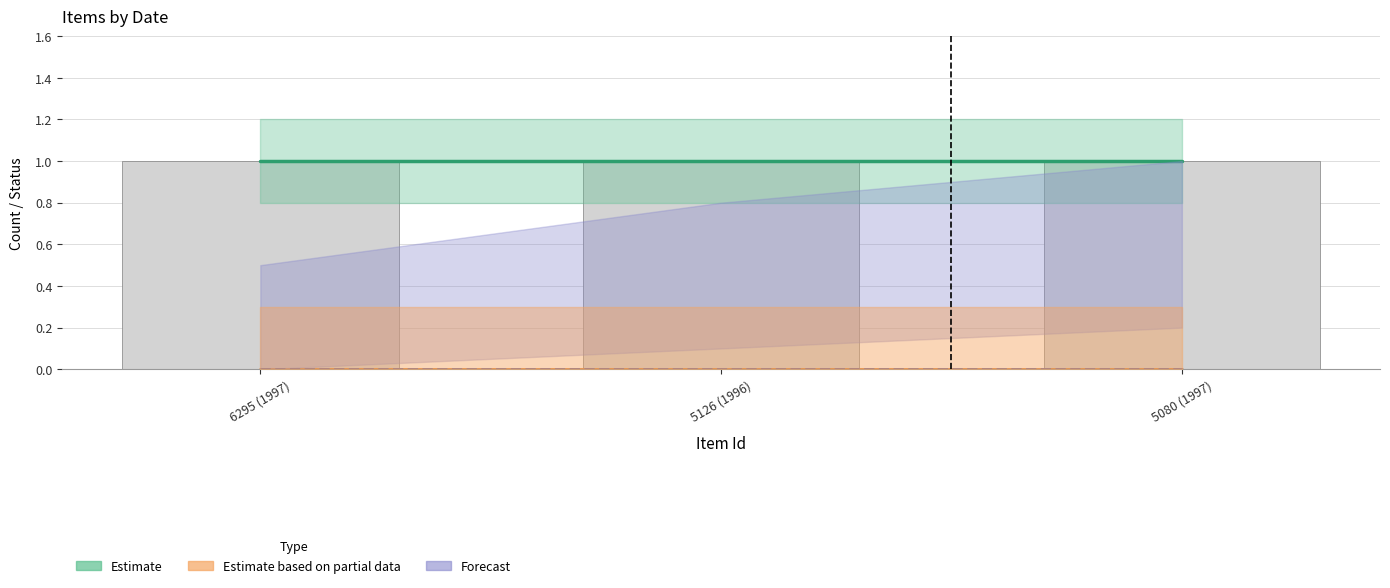

Which label corresponds to the smallest value in the chart?

6295 (1997)